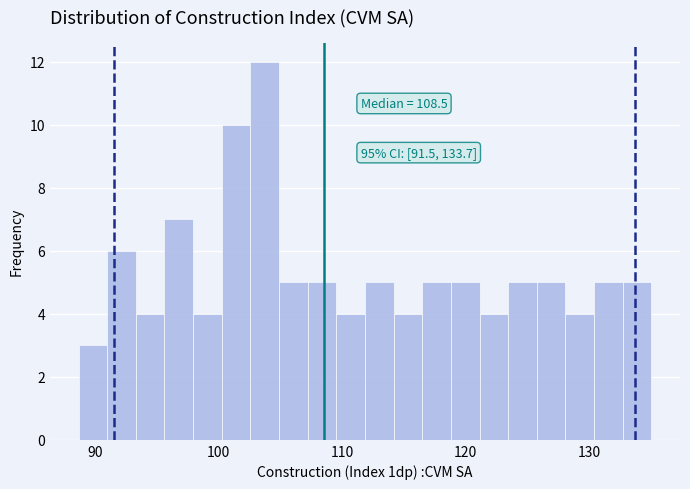

Read against the x-axis, roughly where is the centre of the tallest bar?

104